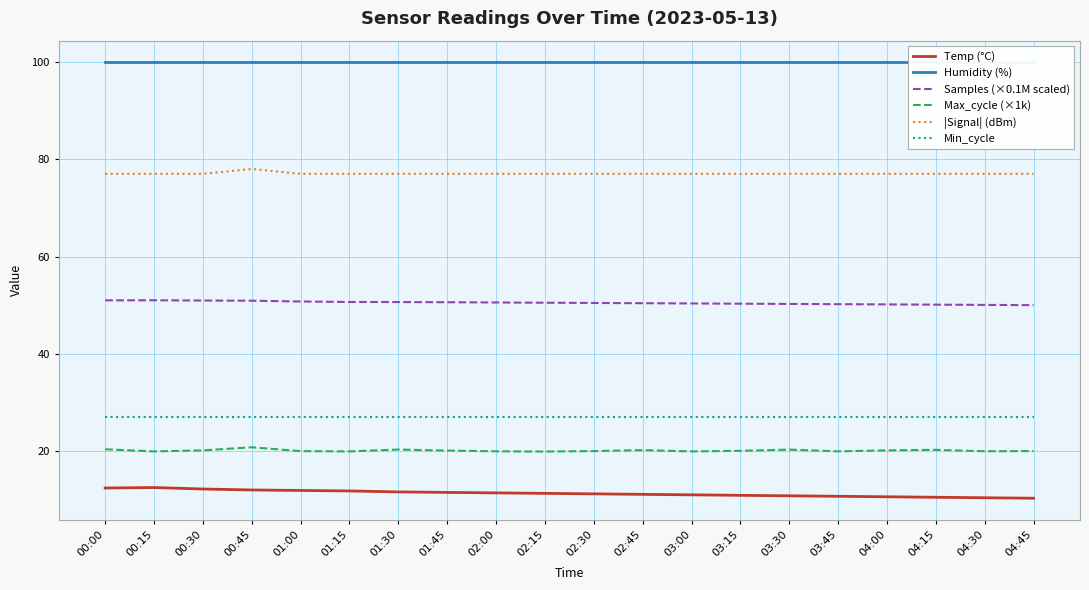

At which category is the sum across all series the highest?

00:45